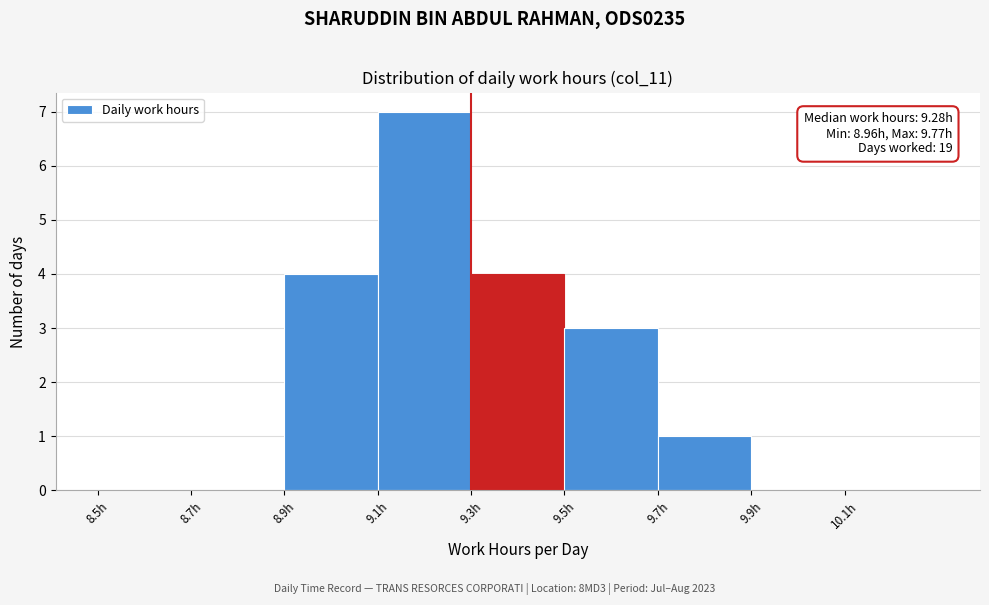

Over which range of the x-axis is the bar tallest?

9.1 to 9.3